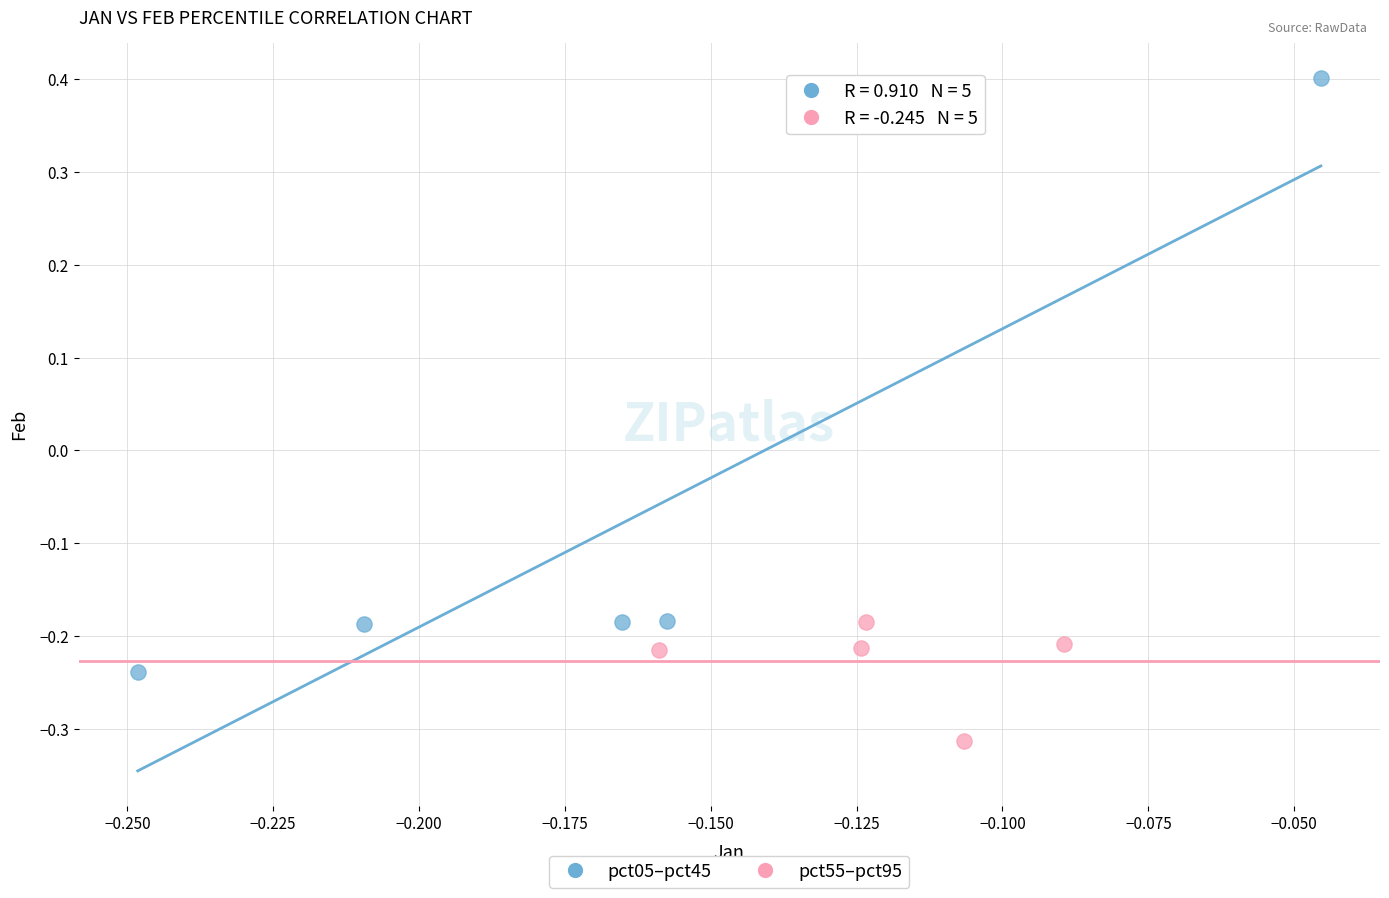

Which series has the largest Y range (max minus min)?

pct05–pct45